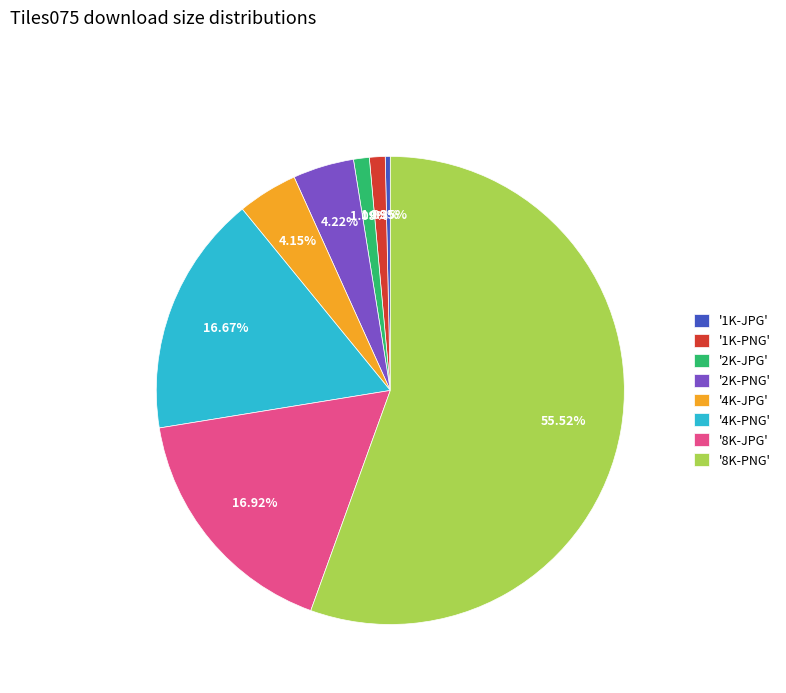

Combined, do '1K-JPG' and '2K-JPG' account for over 50%?

No